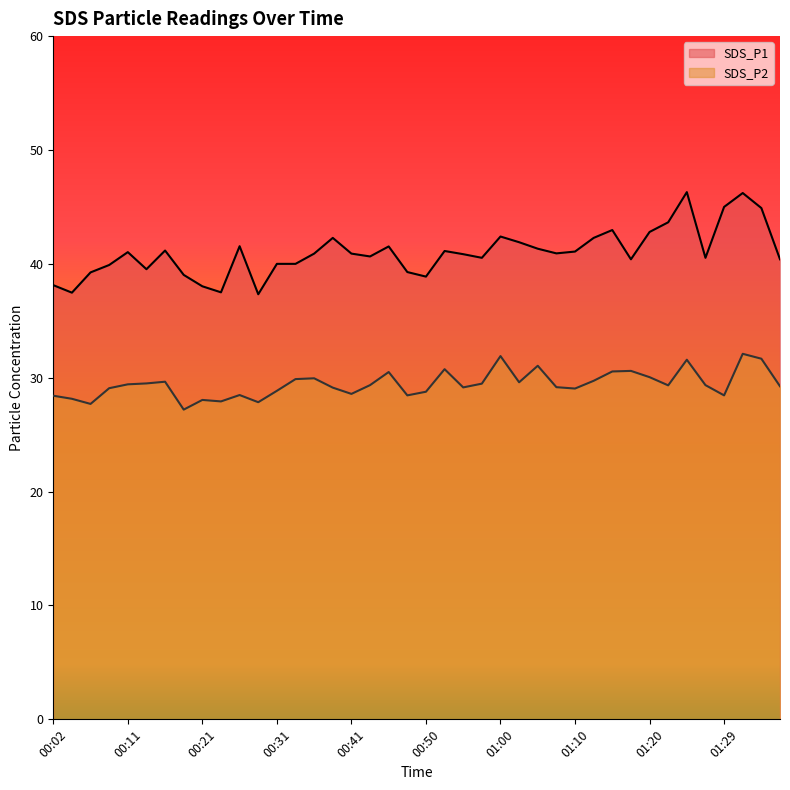

List the labels in order of SDS_P2 value, smallest first.

00:19, 00:07, 00:28, 00:24, 00:21, 00:04, 00:02, 00:48, 01:29, 00:26, 00:41, 00:50, 00:31, 01:10, 00:09, 00:38, 00:55, 01:07, 01:37, 01:22, 00:43, 01:27, 00:11, 00:58, 00:14, 01:03, 00:16, 01:12, 00:33, 00:36, 01:20, 00:46, 01:15, 01:17, 00:53, 01:05, 01:25, 01:34, 01:00, 01:32